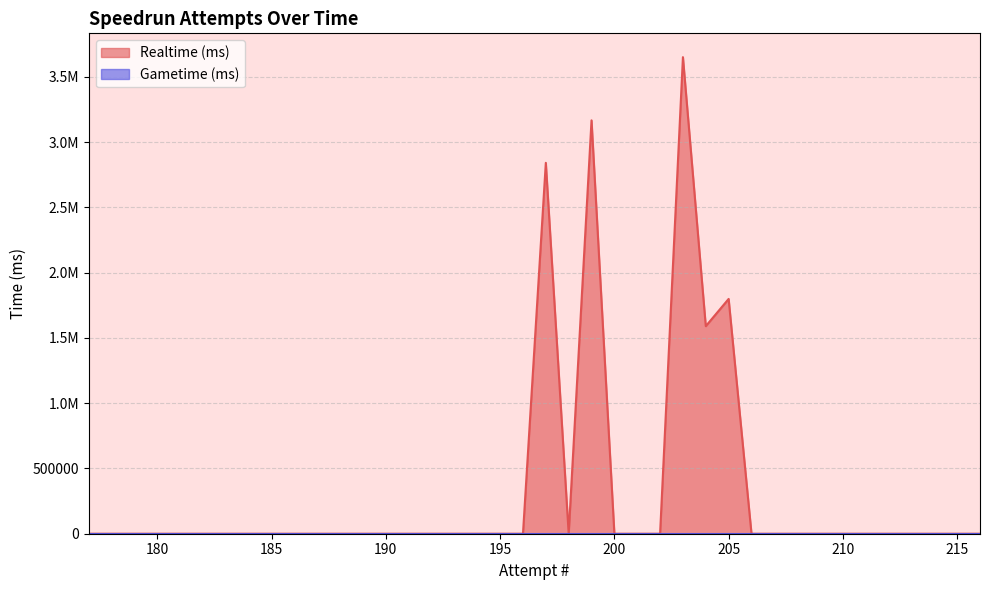

How many values exceed 0?

5